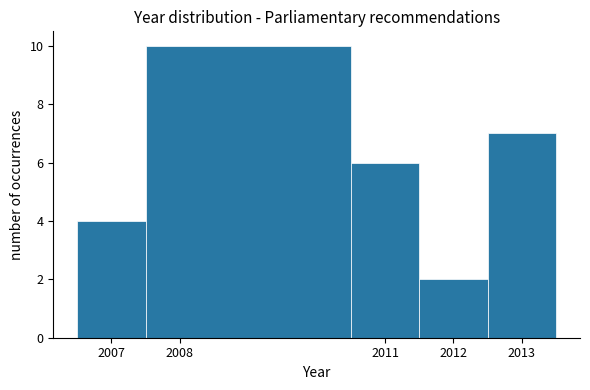

How tall is the bar that spans 2012.5 to 2013.5 on the x-axis? The values are not printed on the chart, so give them approximately, as read against the axis.

7